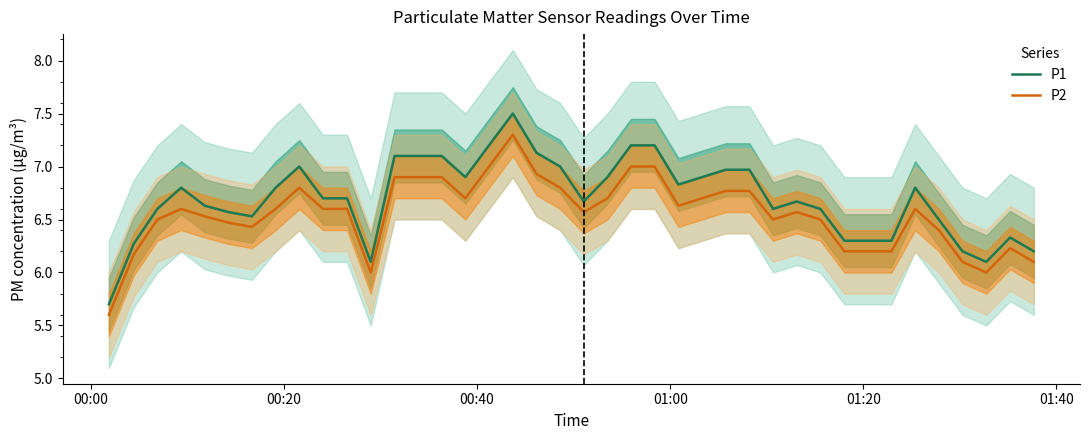

True or false: P1 and P2 intersect in this chart.

False